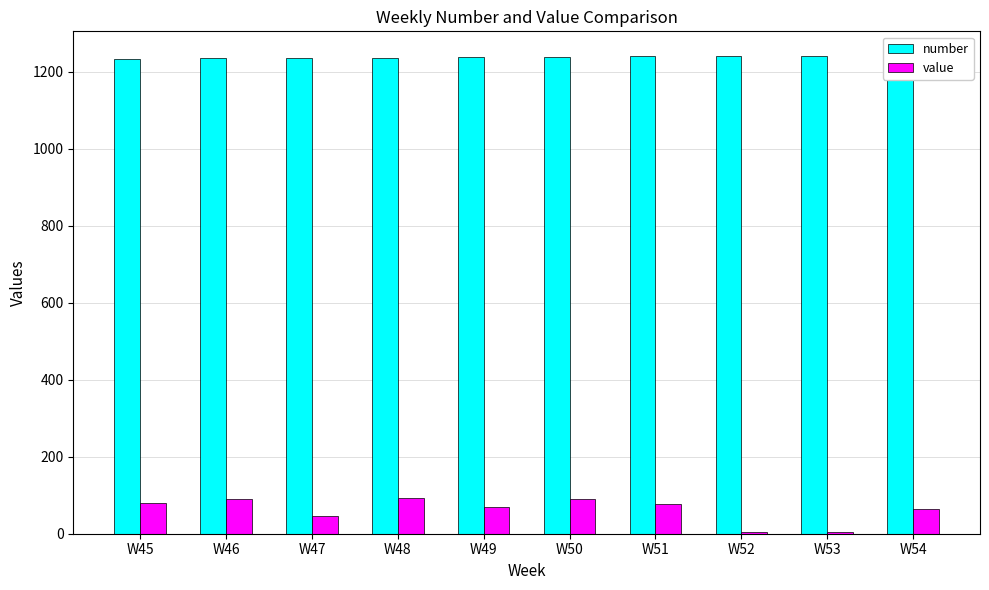

Rank the series by their maximum value, from highest to lowest.

number, value